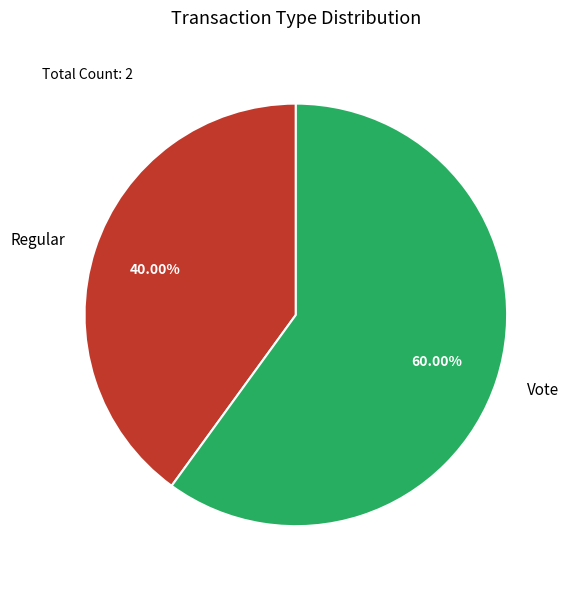

Does Regular represent more than half of the total?

No